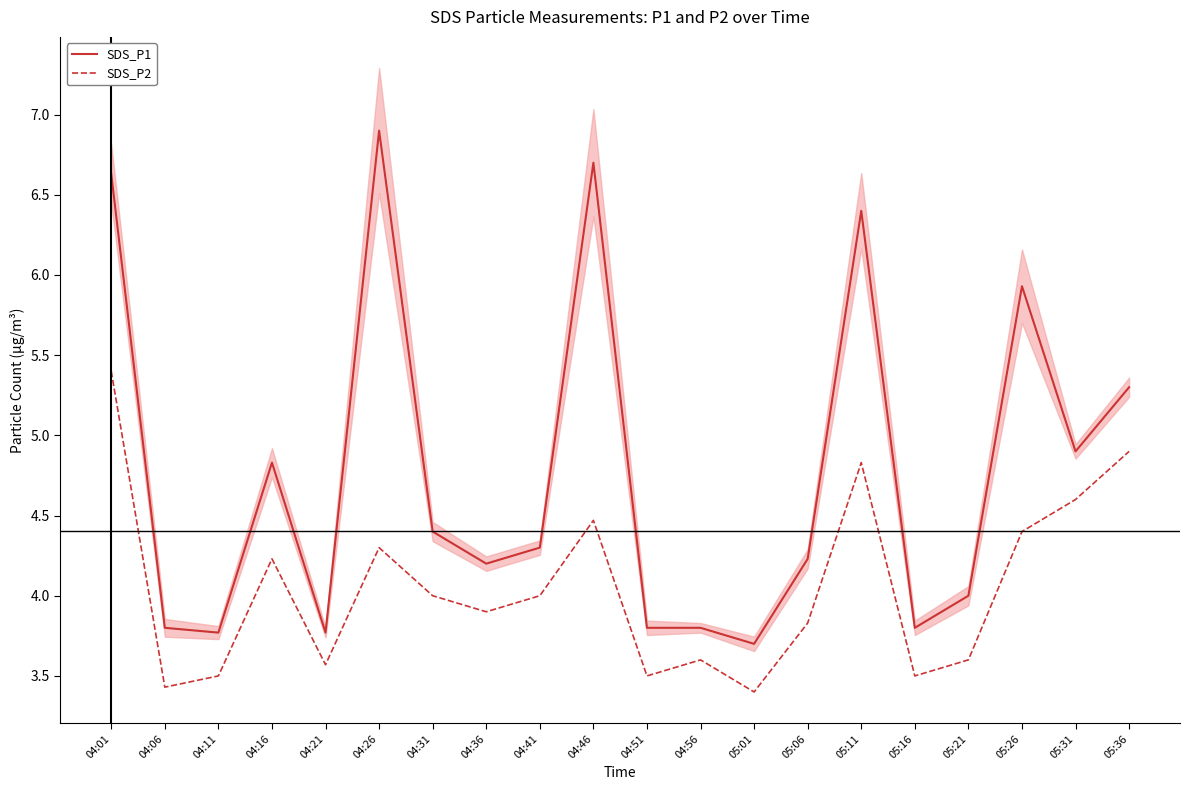

Rank the series by their average value, from lowest to highest.

SDS_P2, SDS_P1